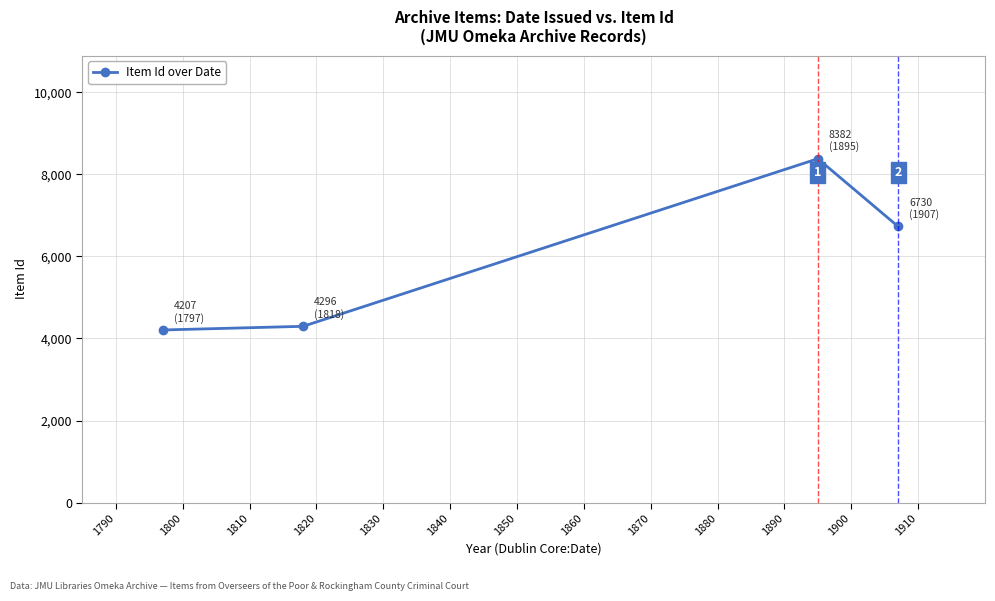

What is the smallest value displayed?

4207